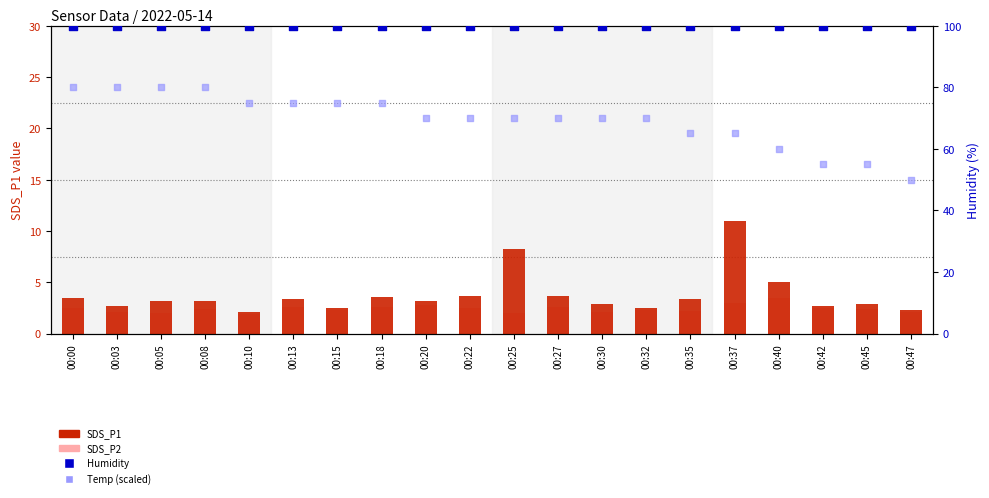

Is the value of SDS_P1 at 00:08 greater than the value of SDS_P2 at 00:15?

Yes